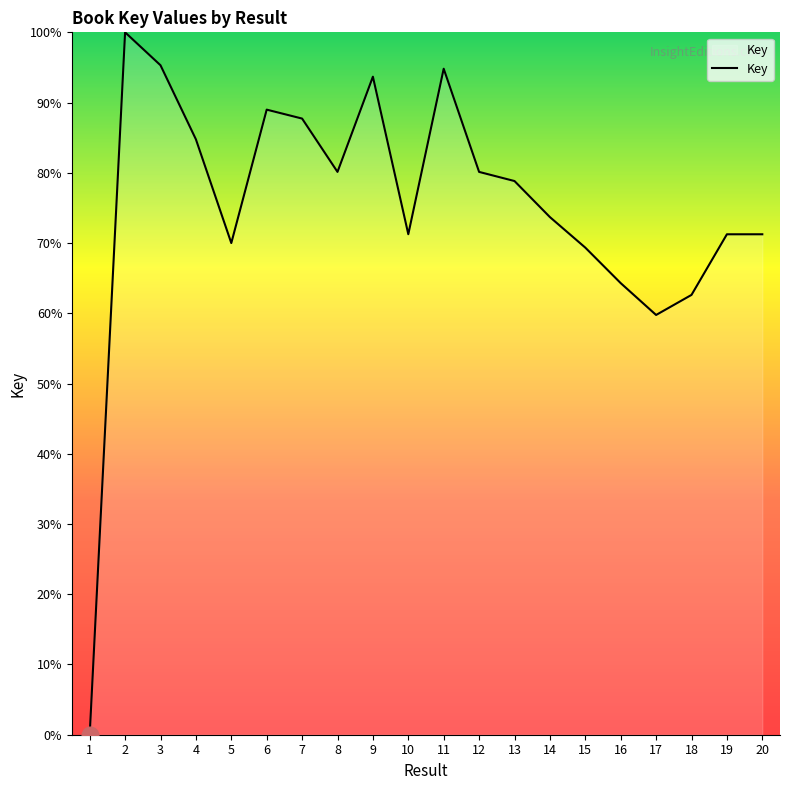

The value at 10 is 35.3. True or false?

False